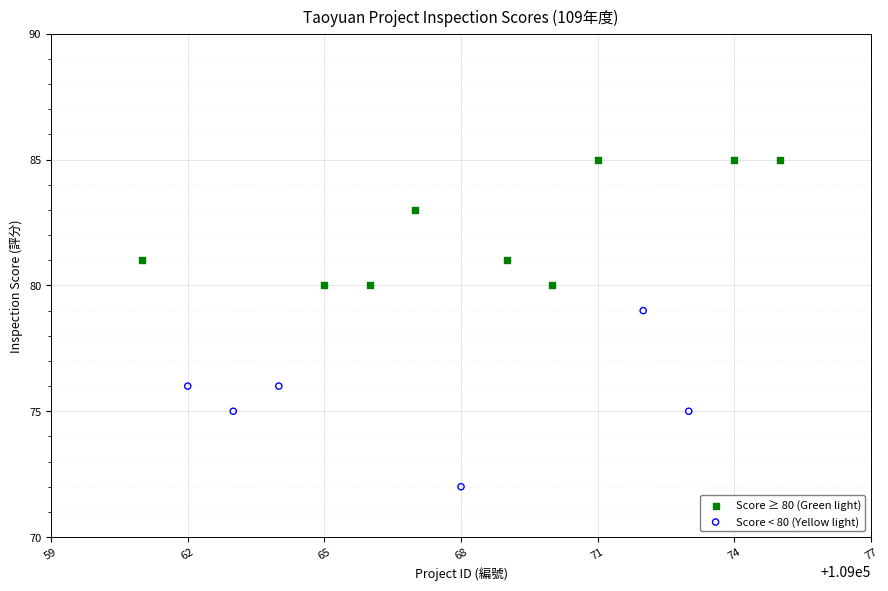

Which series contains the highest Y value?

Score ≥ 80 (Green light)